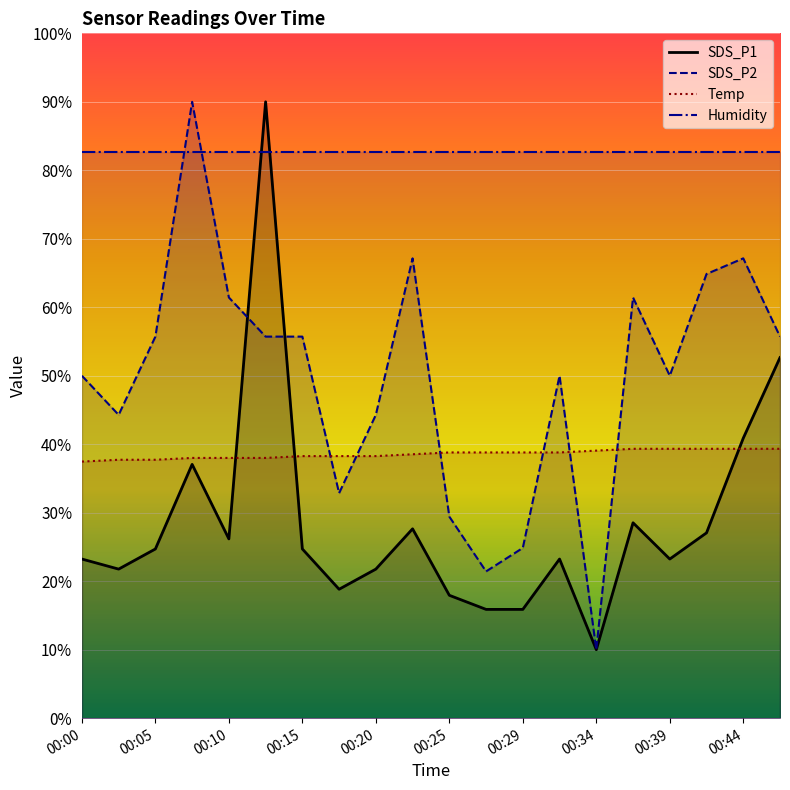

What is the value of the SDS_P1 point at the 12th from the left?

15.9